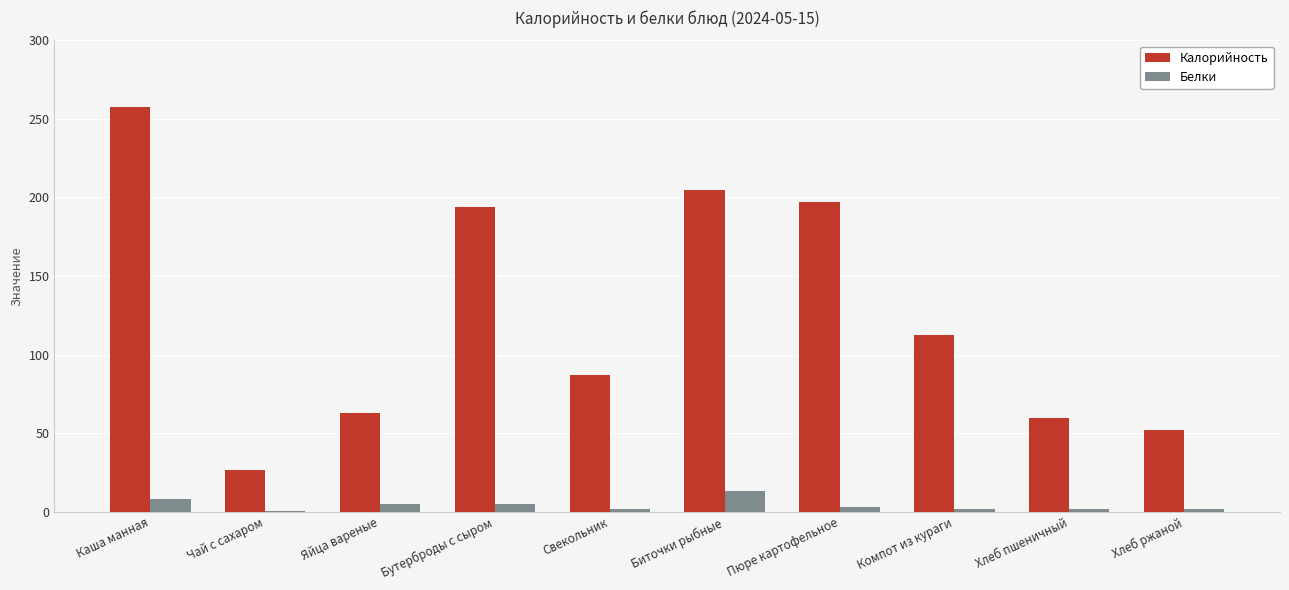

What is the maximum value shown in the chart?

257.3